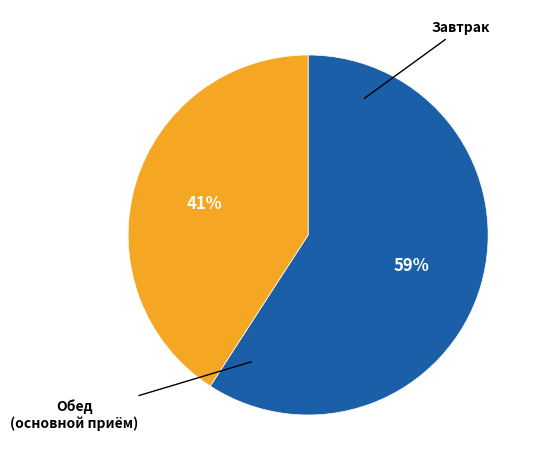

To the nearest percent, what is the average slice percentage?

50%